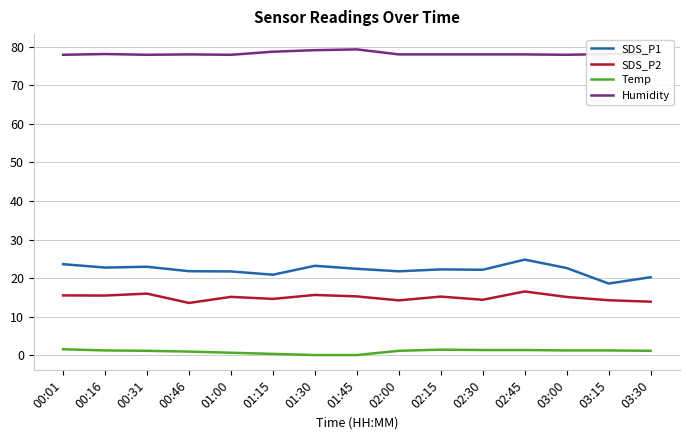

Is it true that Humidity equals 78.7 at 01:15?

True